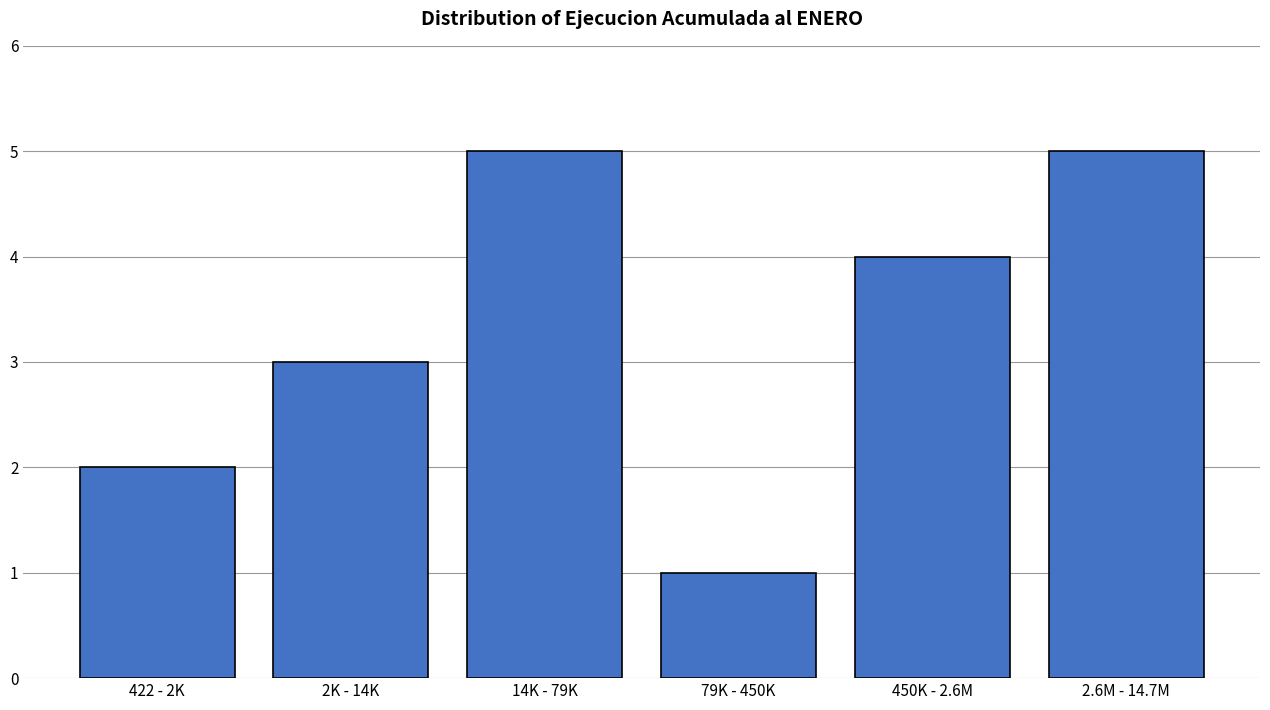

Reading left to right, list all the values displayed in this chart.

2	3	5	1	4	5